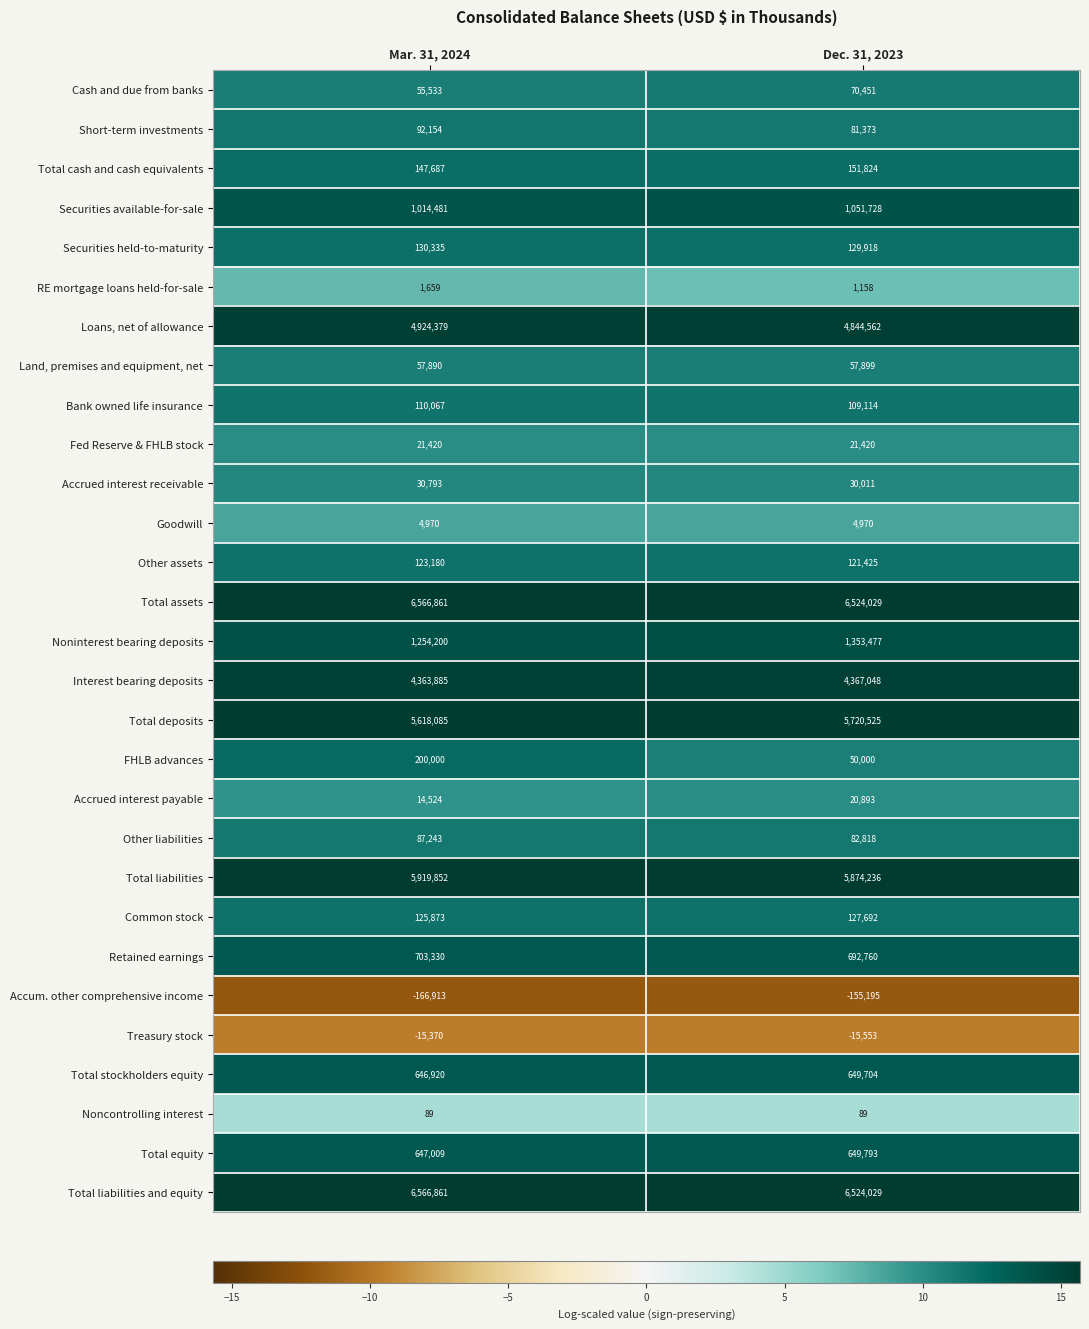

What is the sum of the Accum. other comprehensive income values at Mar. 31, 2024 and Dec. 31, 2023?

-322108